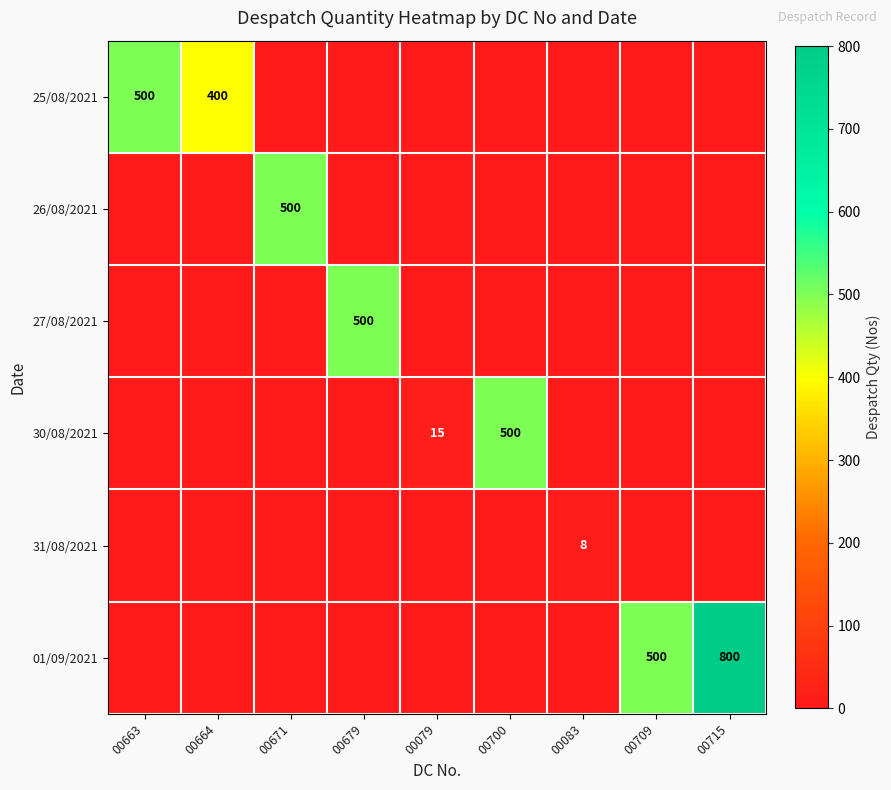

What is the difference between the maximum and minimum values in the 26/08/2021 series?

500